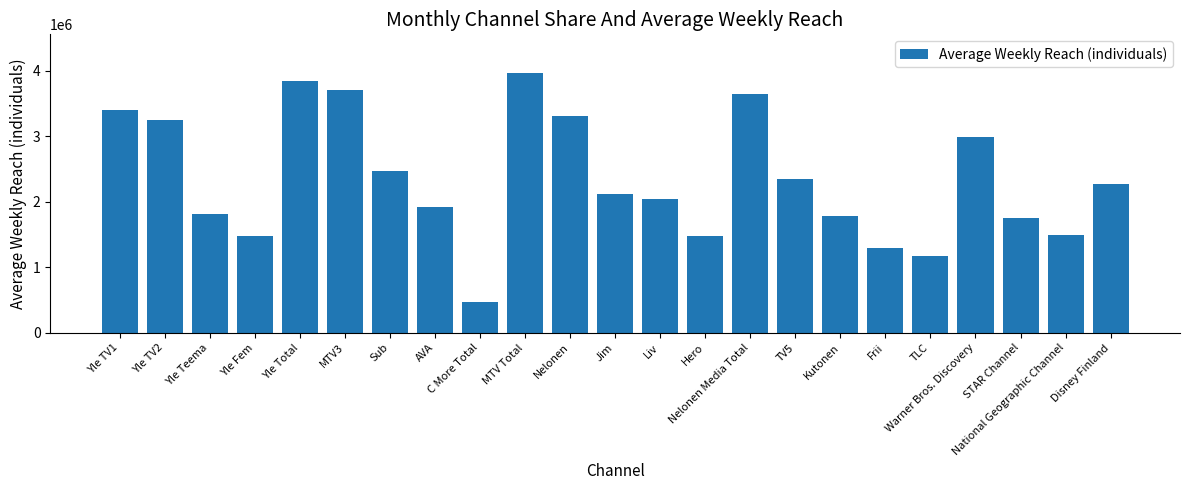

Read the value at Jim, to the nearest 50.

2123000